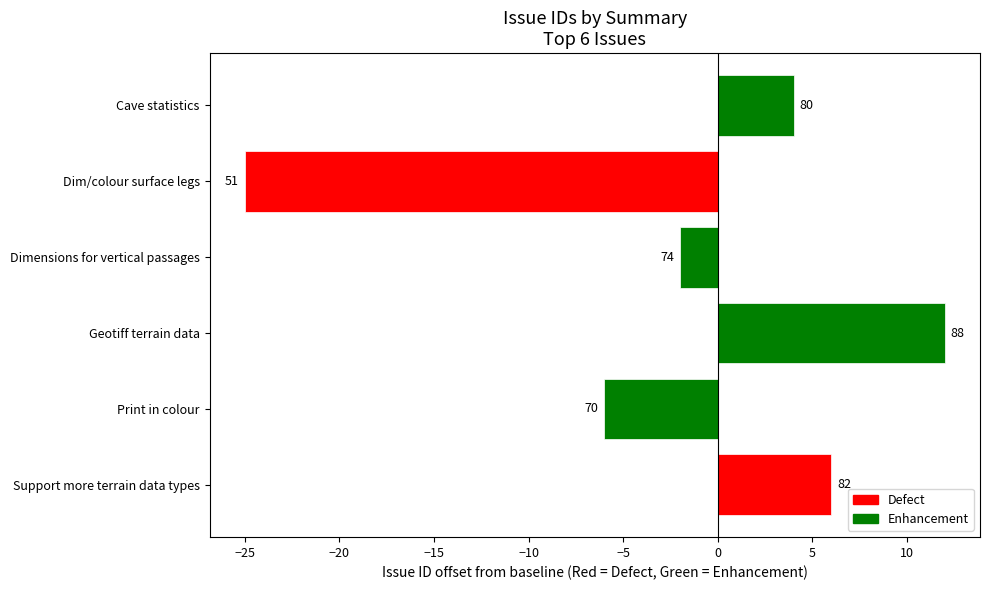

Does the chart contain any negative values?

Yes